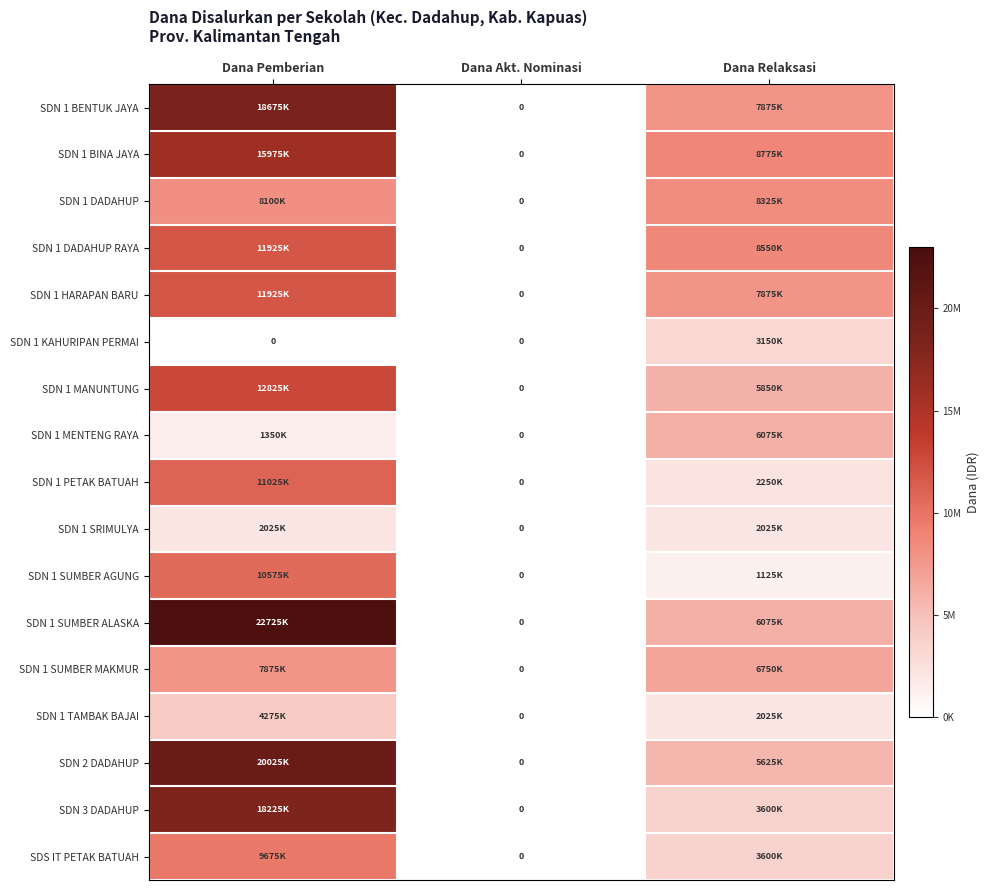

Count the SDN 1 DADAHUP RAYA values in the range 0 to 11925000.

3